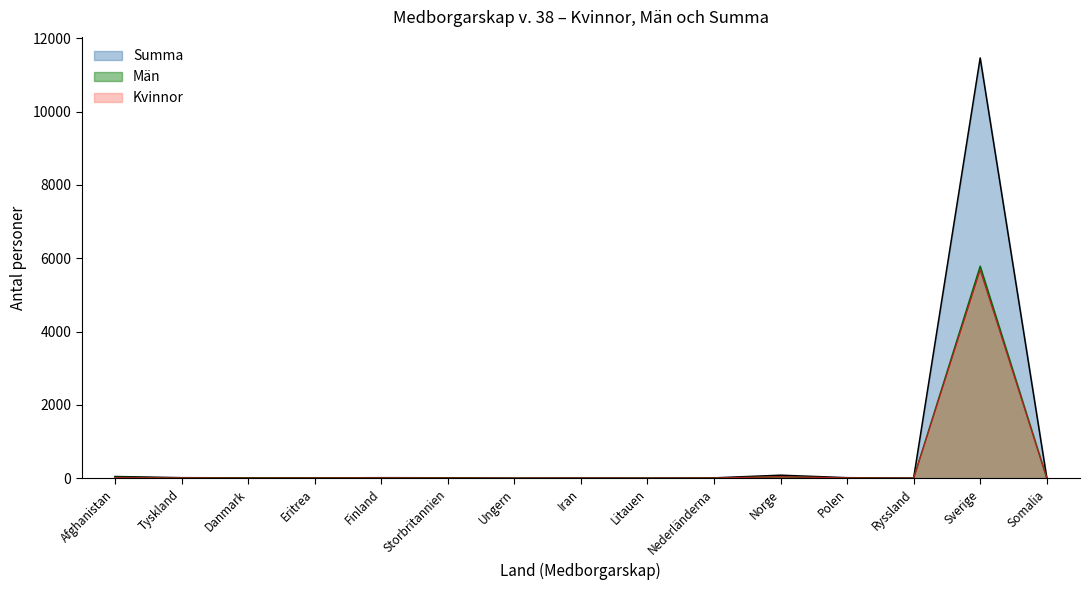

What value does the Män series have at Storbritannien?

8